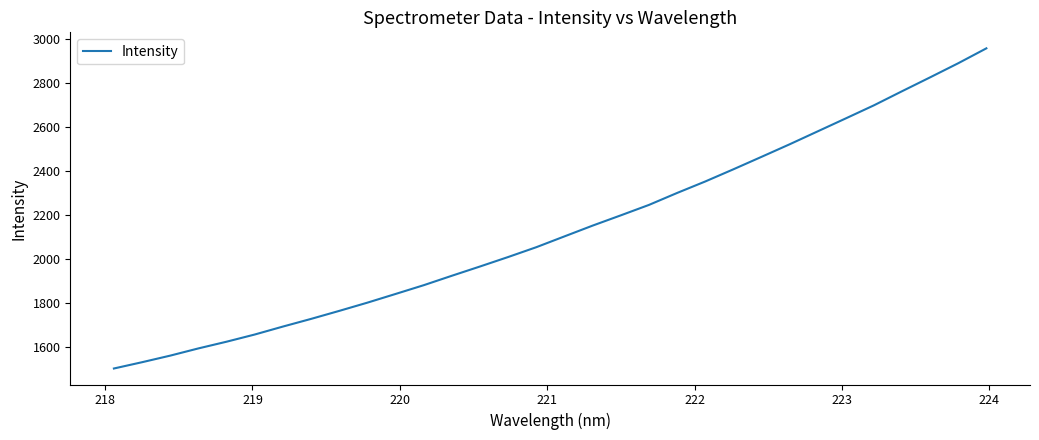

What is the difference between the maximum and minimum values?

1457.0